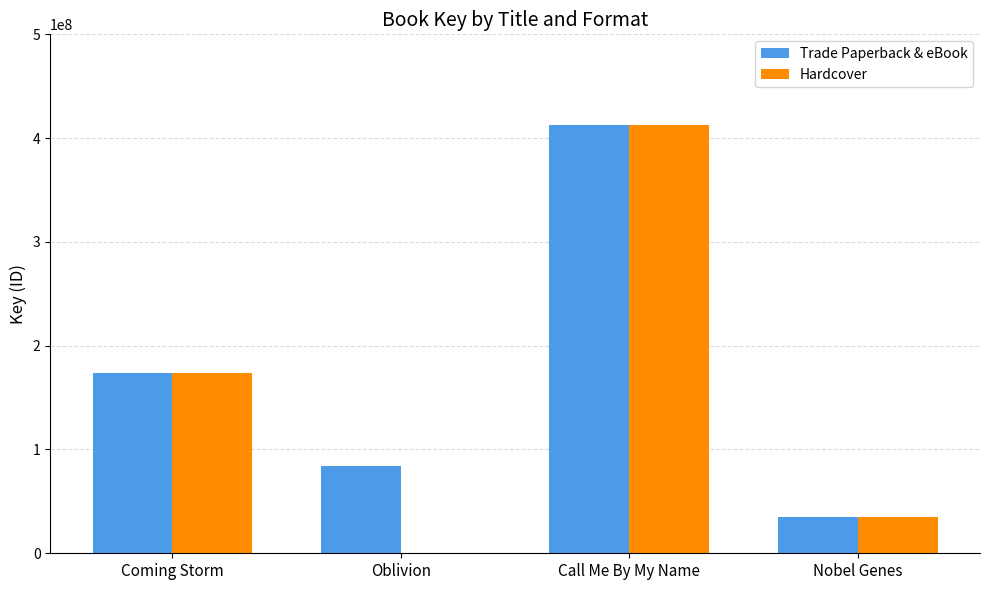

What is the total value across all series at Call Me By My Name?

824831676